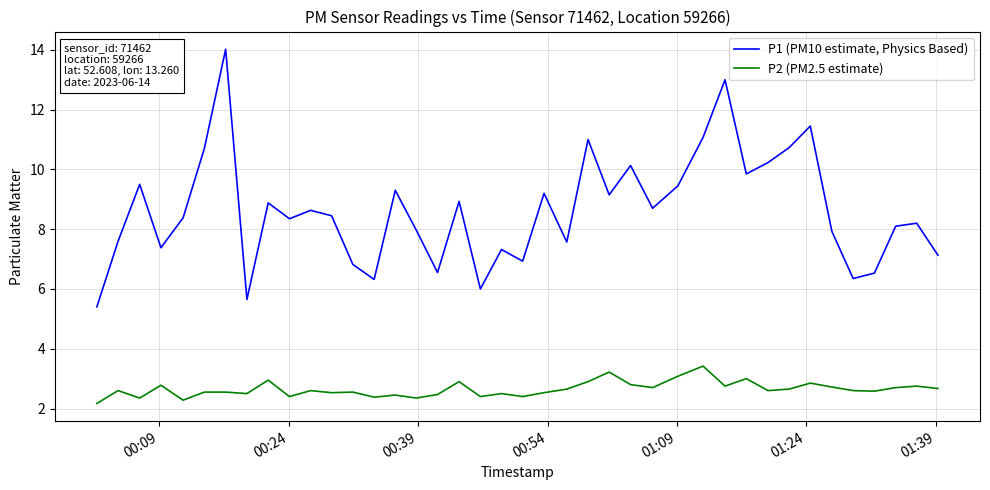

What is the difference between the maximum and minimum values in the P1 (PM10 estimate, Physics Based) series?

8.6